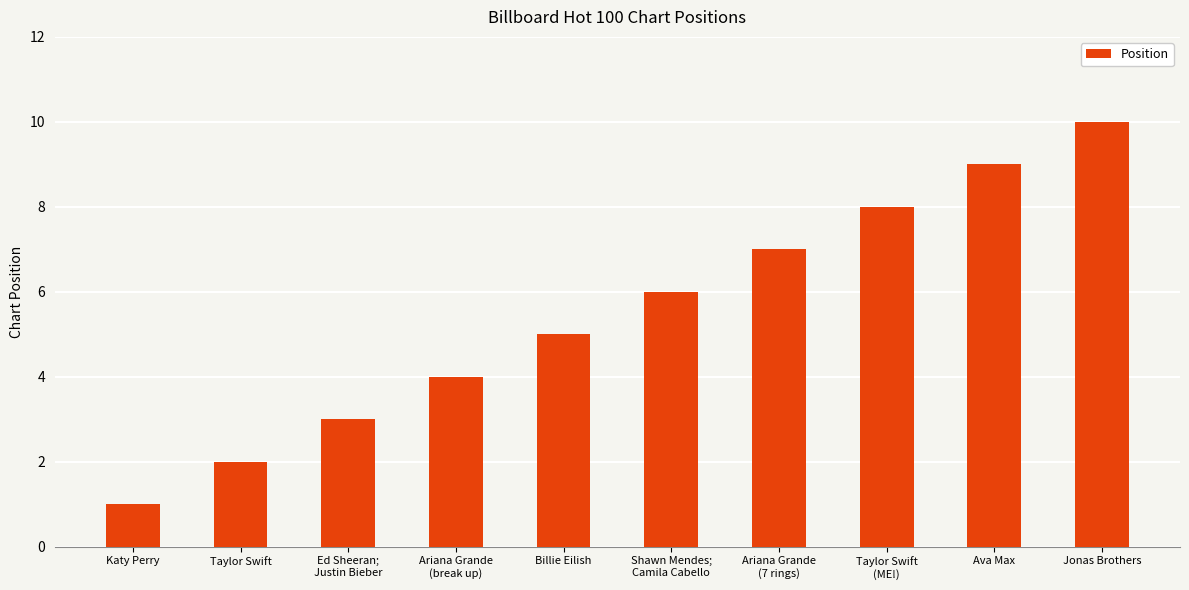

Read the value at Ed Sheeran;
Justin Bieber.

3